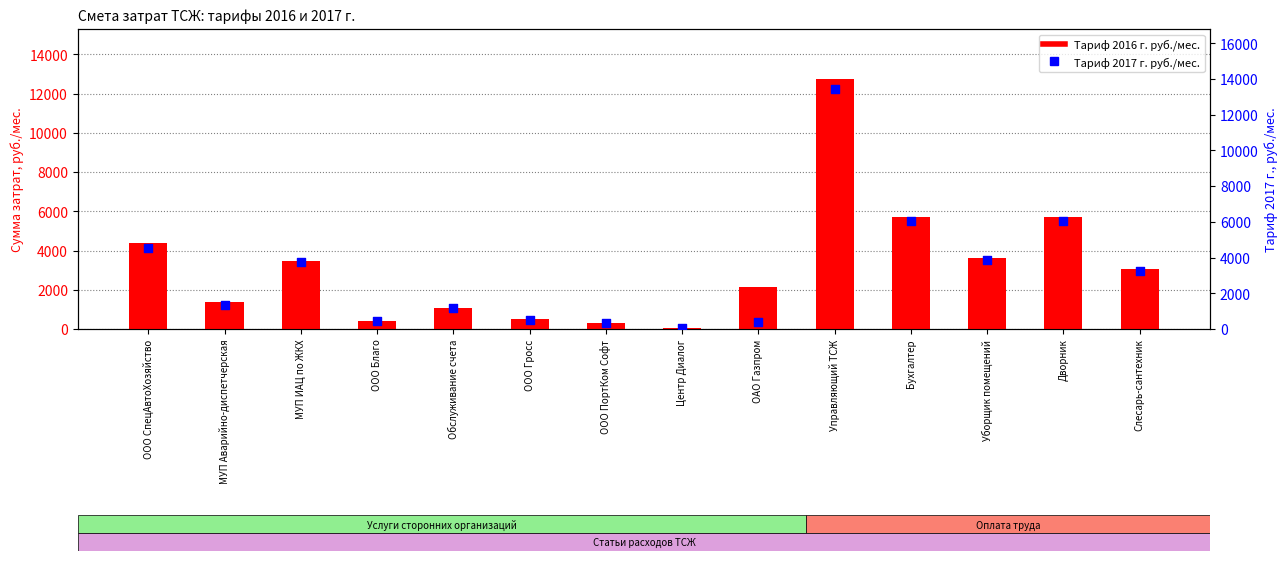

Which series contains the highest Y value?

Тариф 2017 г. руб./мес.